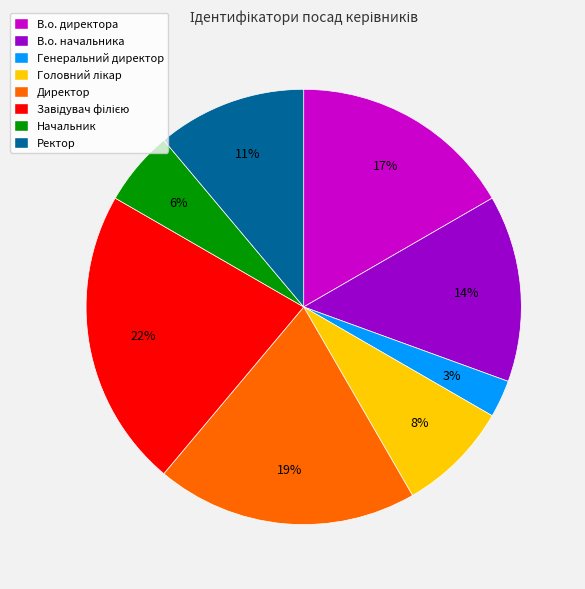

What percentage is the Генеральний директор slice, to the nearest percent?

3%